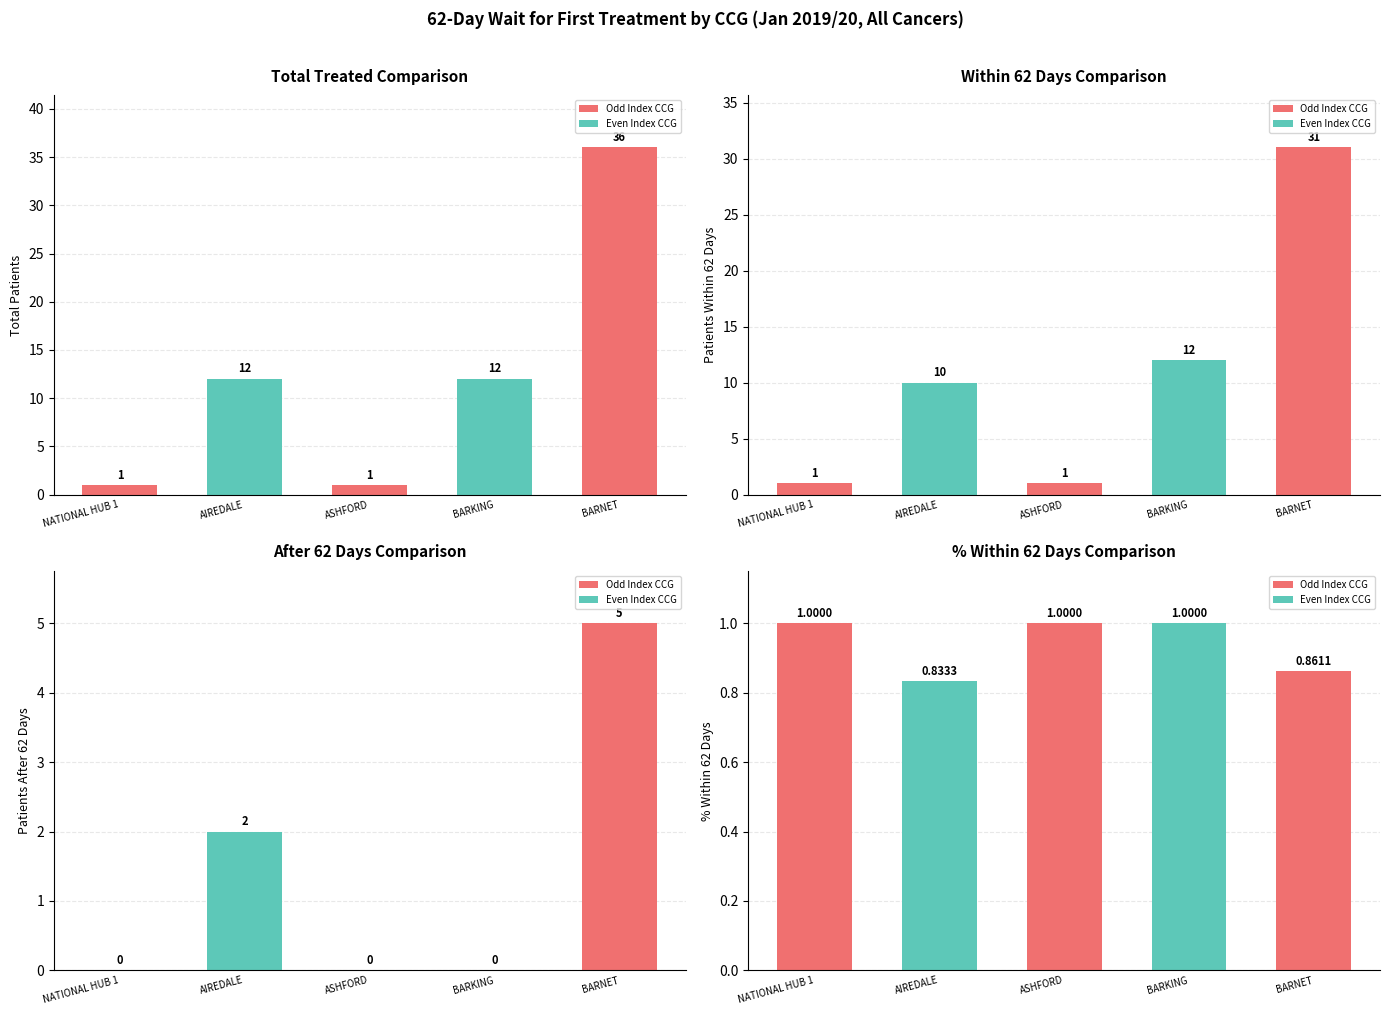

What is the difference between the maximum and minimum values in the % Within 62 Days Comparison series?

0.2